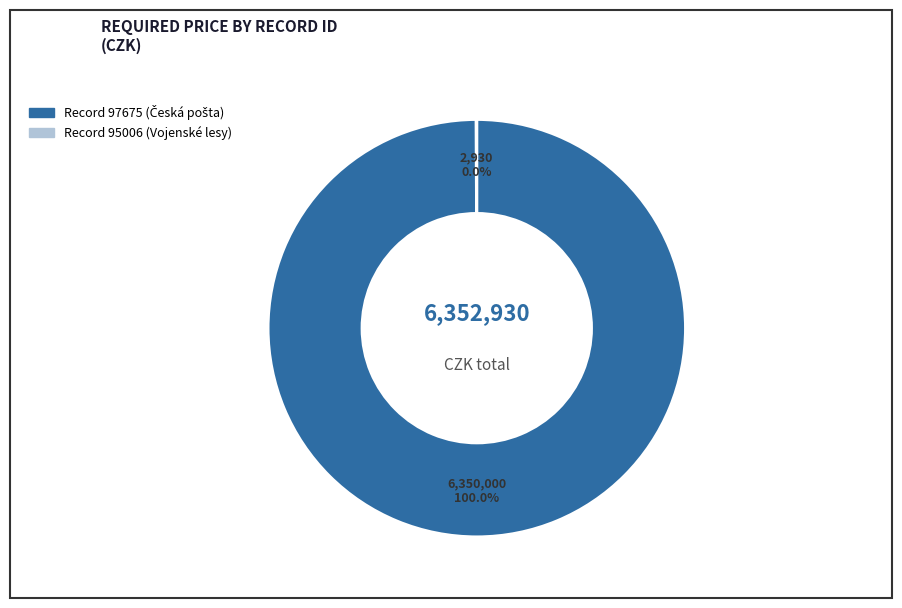

Is there a majority slice in this chart?

Yes